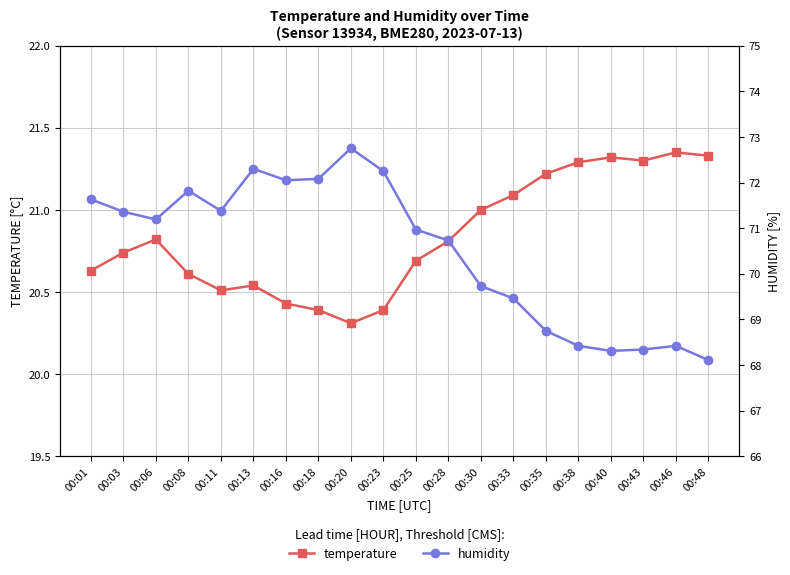

True or false: temperature has more than 2 points higher than both neighbors.

True